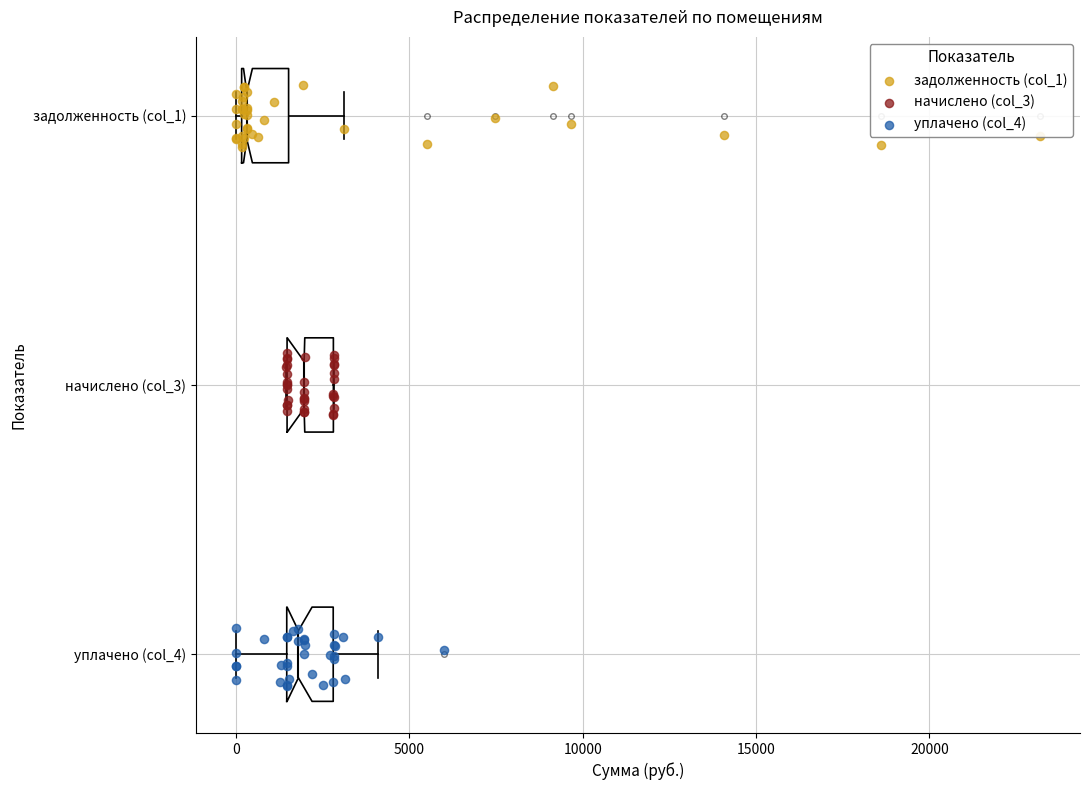

Where is the left edge of the box for начислено (col_3) on the x-axis? The values are not printed on the chart, so give them approximately, as read against the axis.

1500